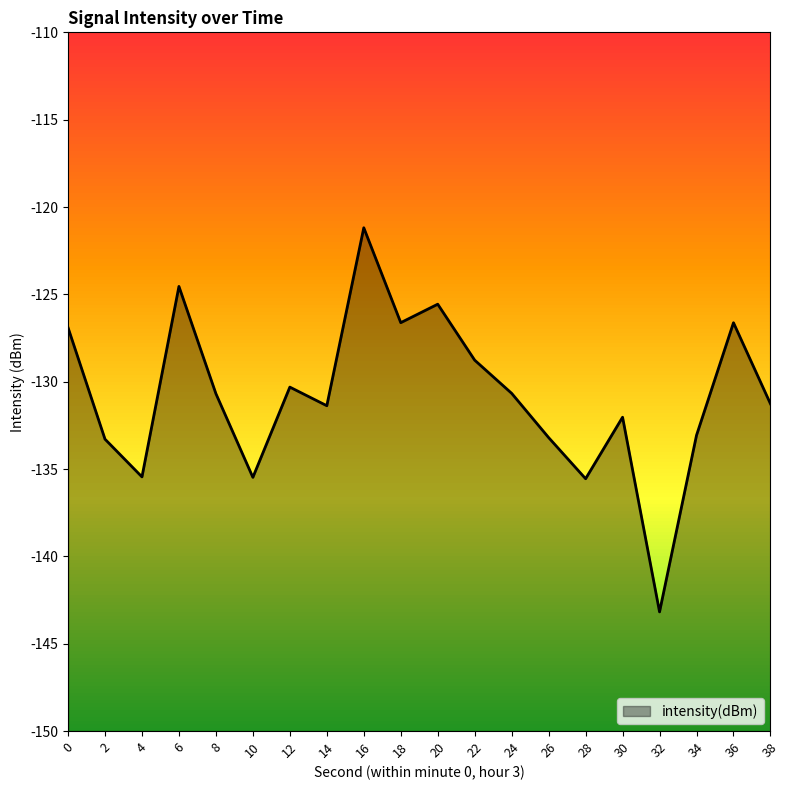

What is the sum of all values?

-2615.8